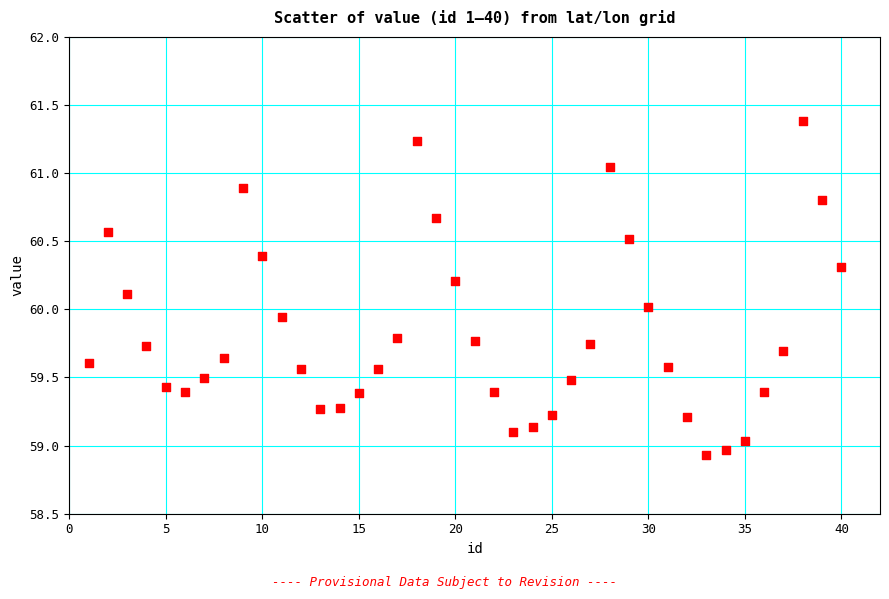

What is the range of Y values (max minus min)?

2.4